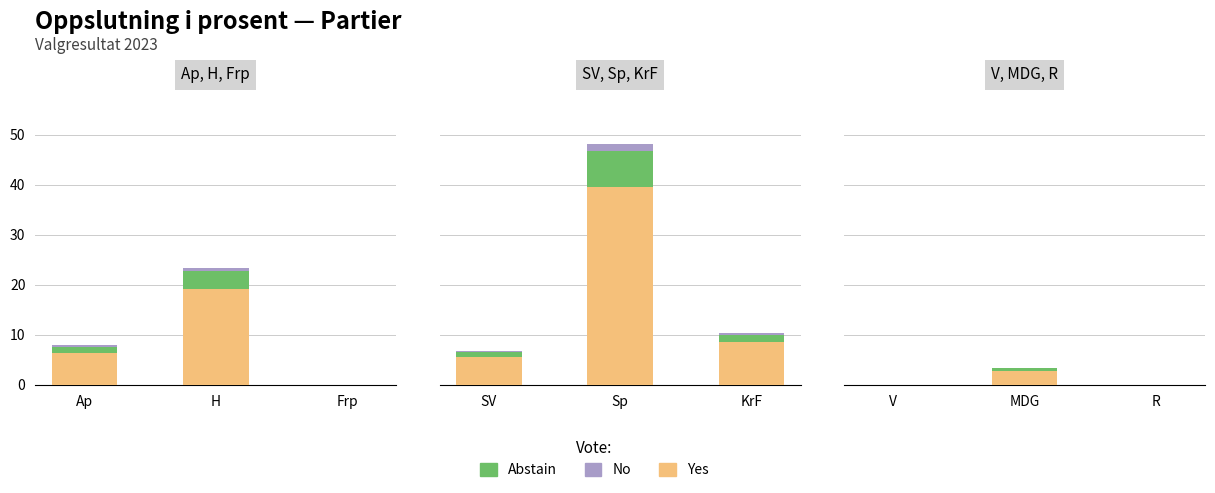

List the series in order of their overall mean, highest first.

Yes, Abstain, No